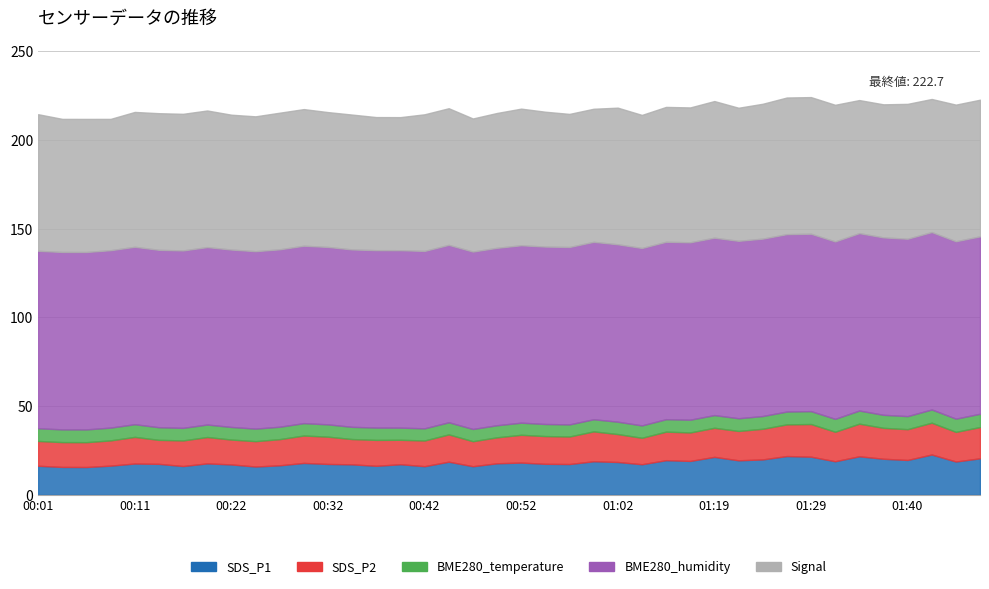

How many data points in SDS_P1 are less than 17?

10